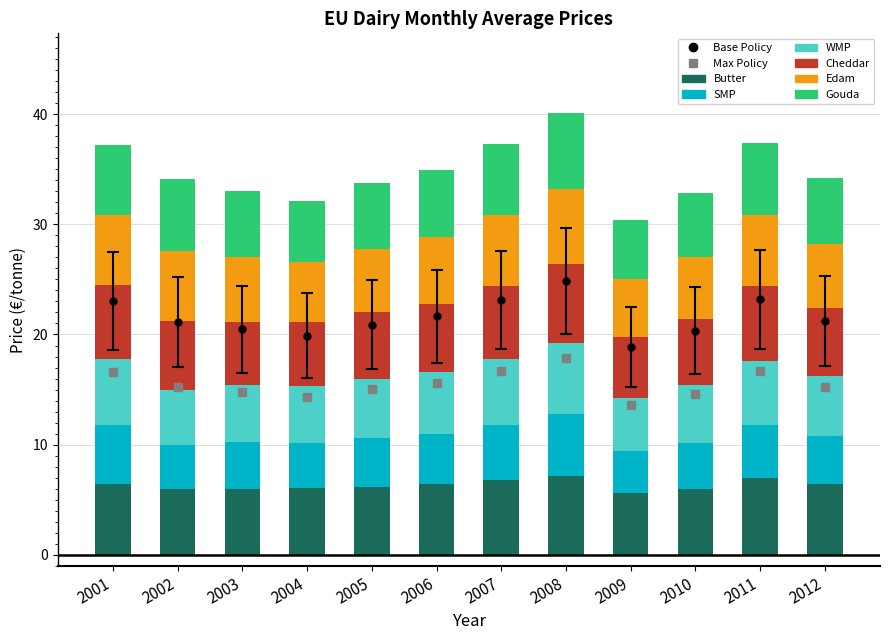

What is the highest value of the Butter series?

7.2